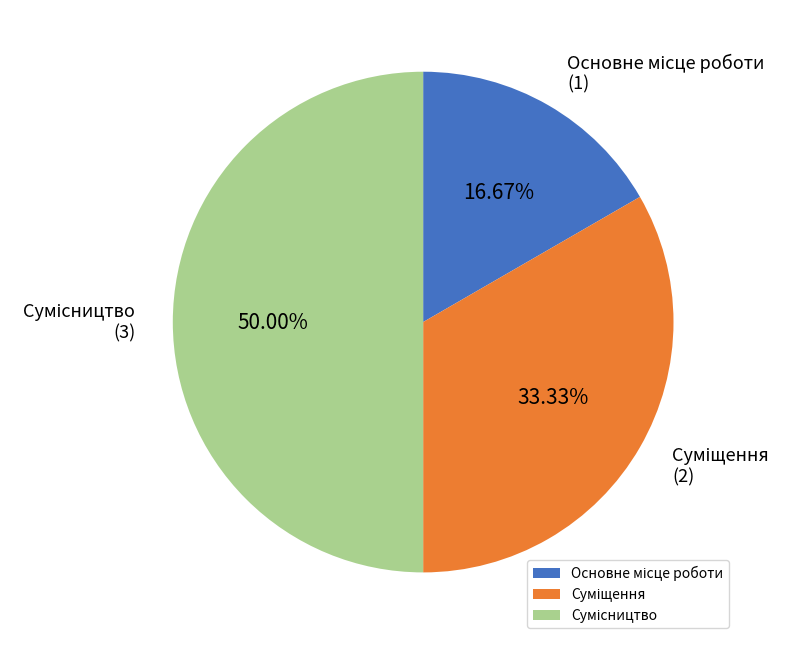

Rank the categories by value from lowest to highest.

Основне місце роботи, Суміщення, Сумісництво